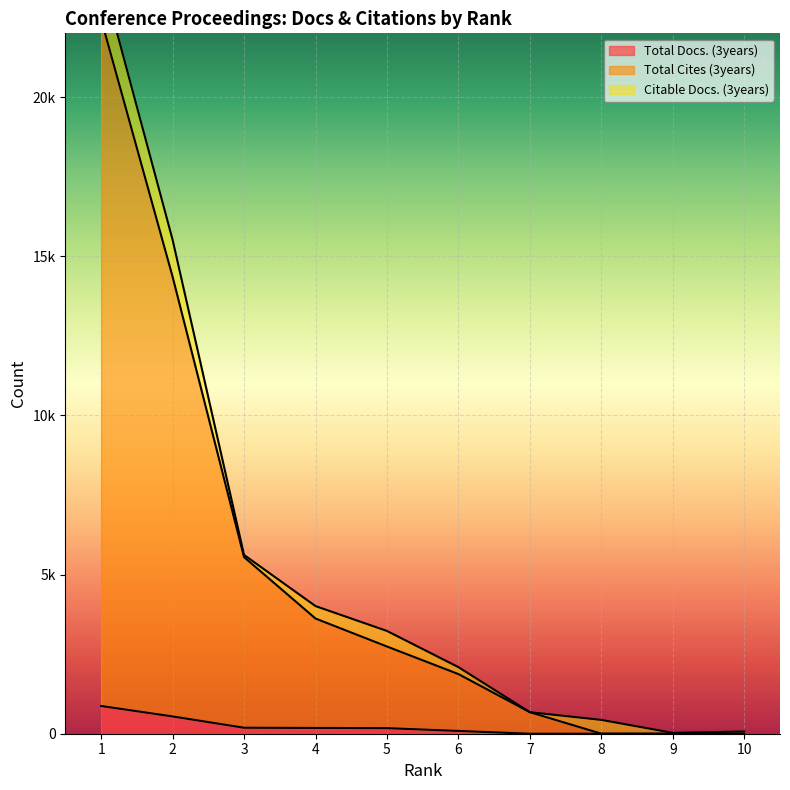

At which label does Total Docs. (3years) first exceed 175?

1